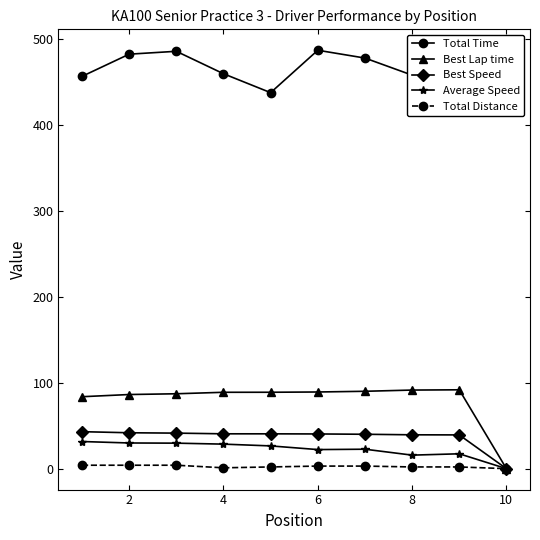

Is the value of Average Speed at 8 greater than the value of Total Distance at 6?

Yes